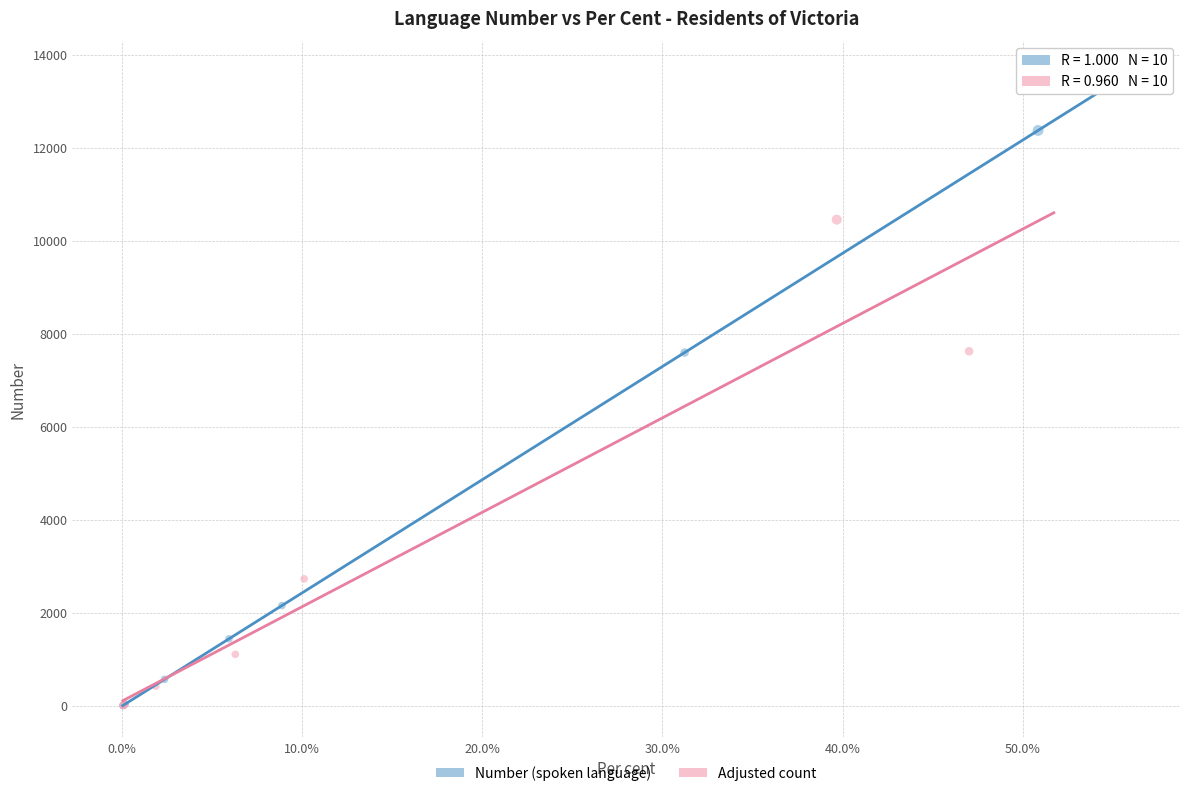

Which series has the largest Y range (max minus min)?

Number (spoken language)